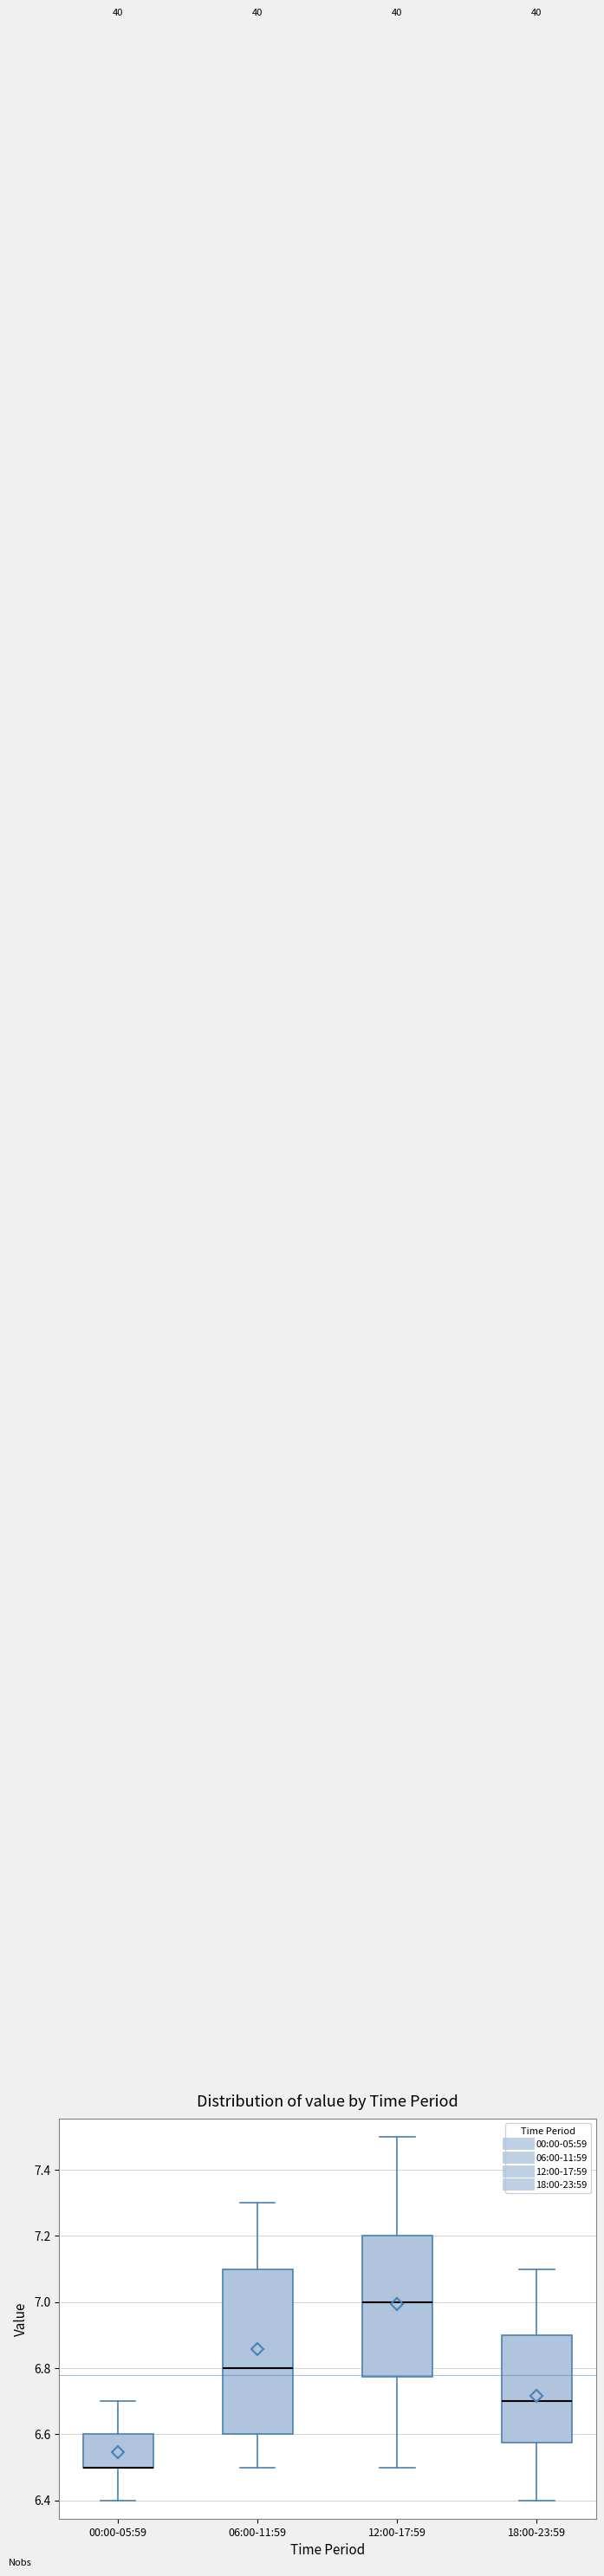

Where is the lower edge of the box for 06:00-11:59 on the y-axis? The values are not printed on the chart, so give them approximately, as read against the axis.

6.60